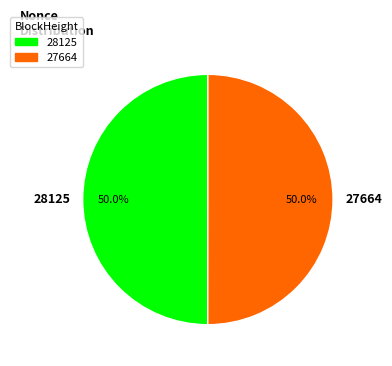

What is the ratio of the value at 28125 to the value at 27664?

1.0